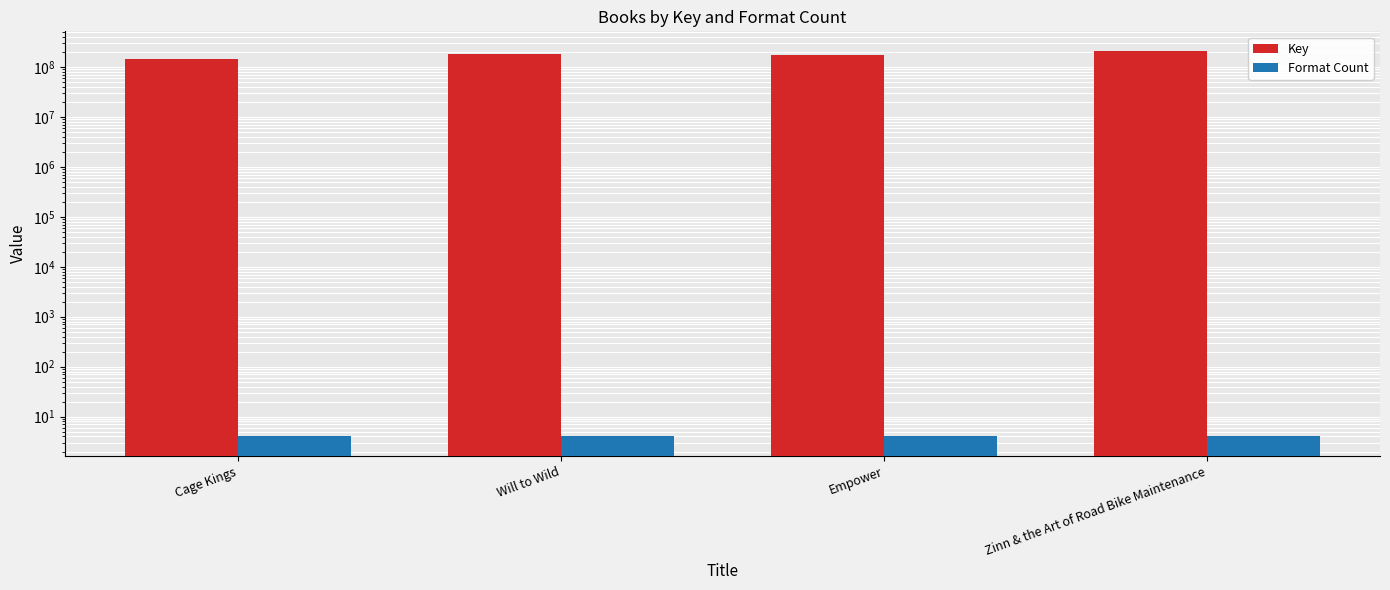

What is the sum of the Key values at Zinn & the Art of Road Bike Maintenance and Will to Wild?

400832697